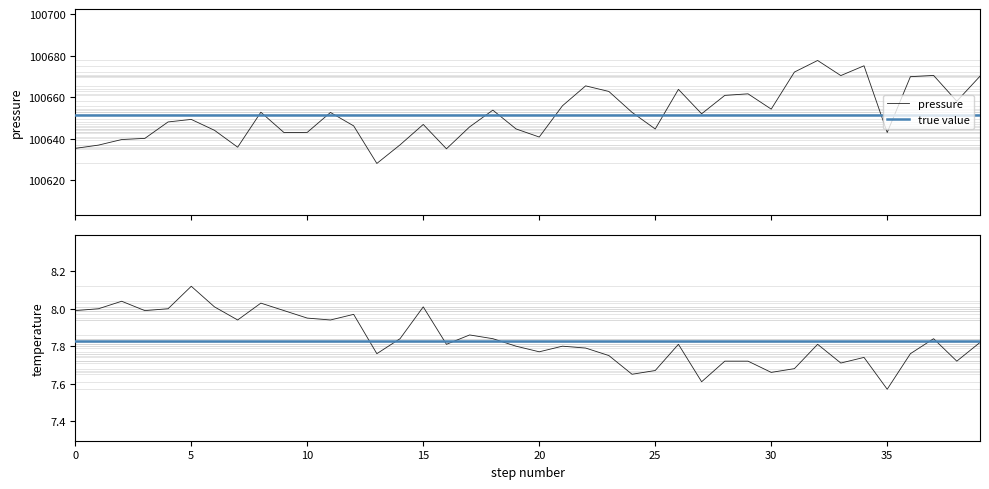

At how many categories does at least one series exceed 98426?

40